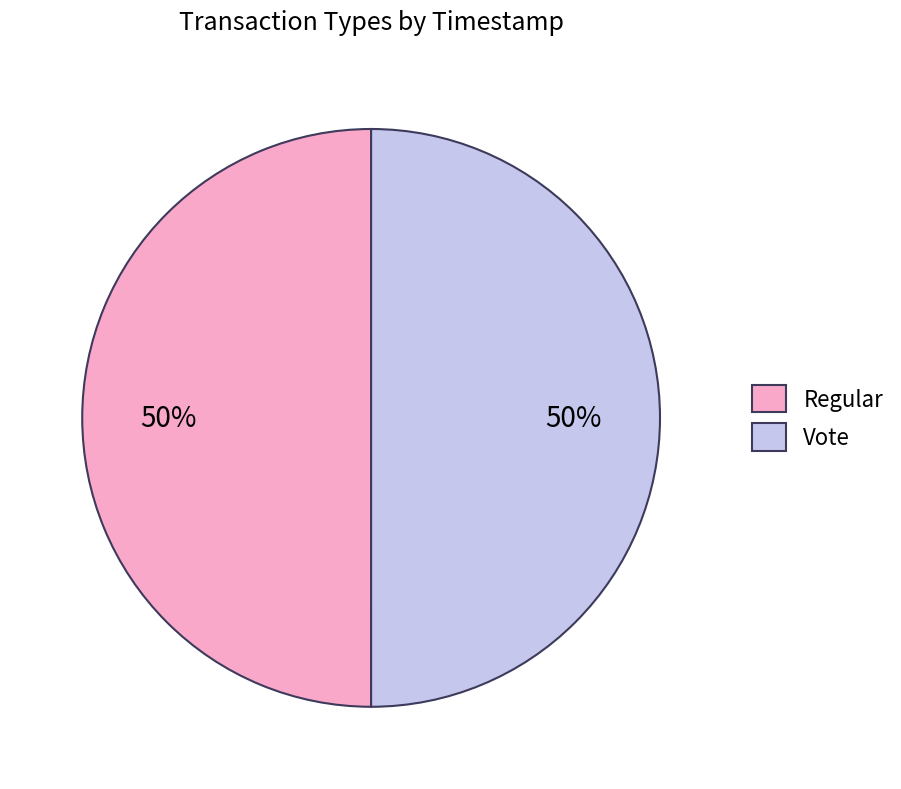

To the nearest percent, what is the average slice percentage?

50%